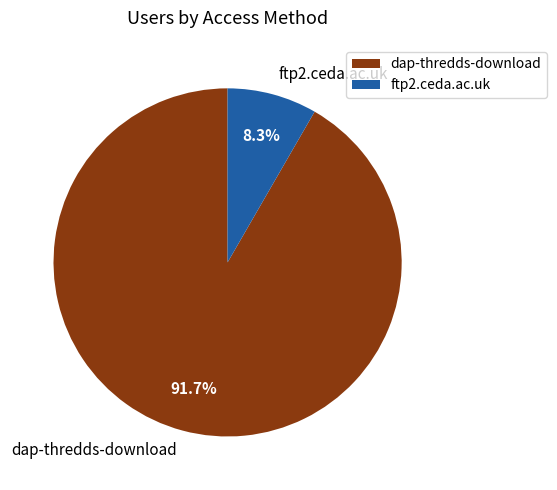

Is the sum of ftp2.ceda.ac.uk and dap-thredds-download greater than half?

Yes